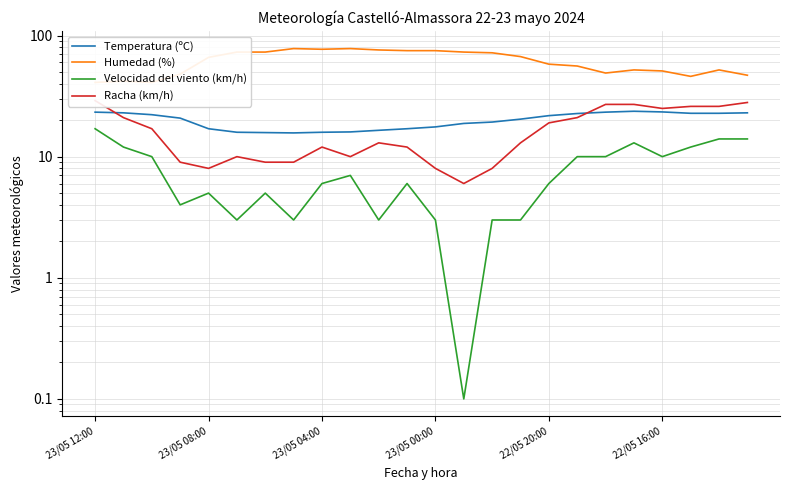

True or false: Humedad (%) and Racha (km/h) cross at least once.

False